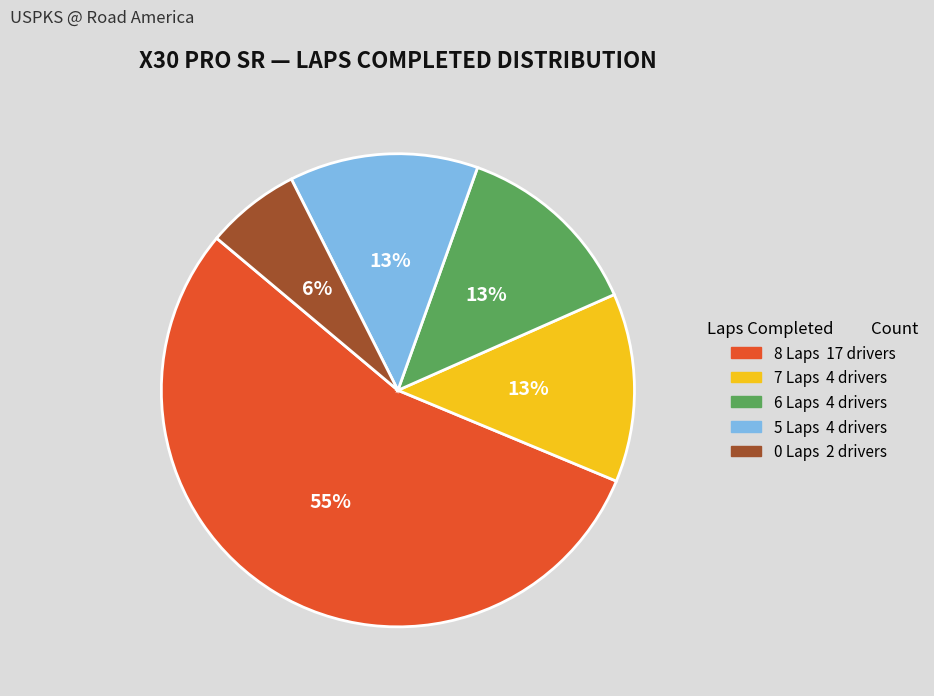

To the nearest percent, what is the average slice percentage?

20%